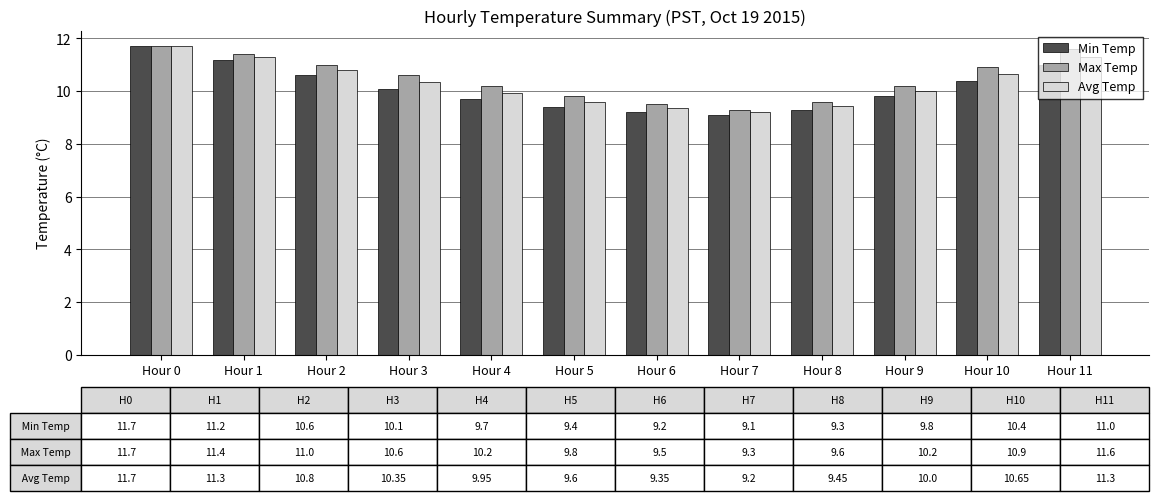

How many values in the Max Temp series exceed 10?

8